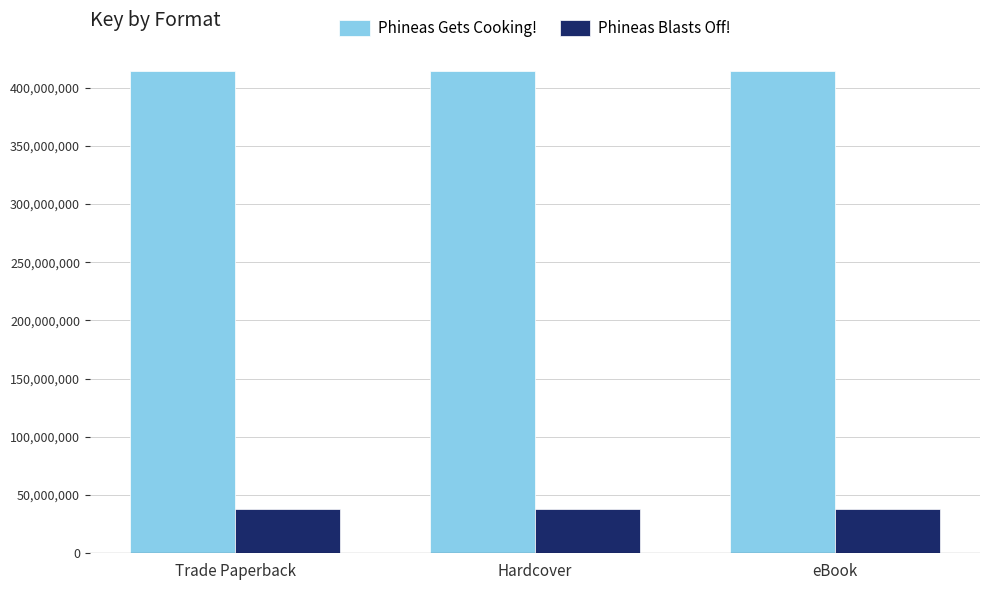

Which series has the largest total across all categories?

Phineas Gets Cooking!